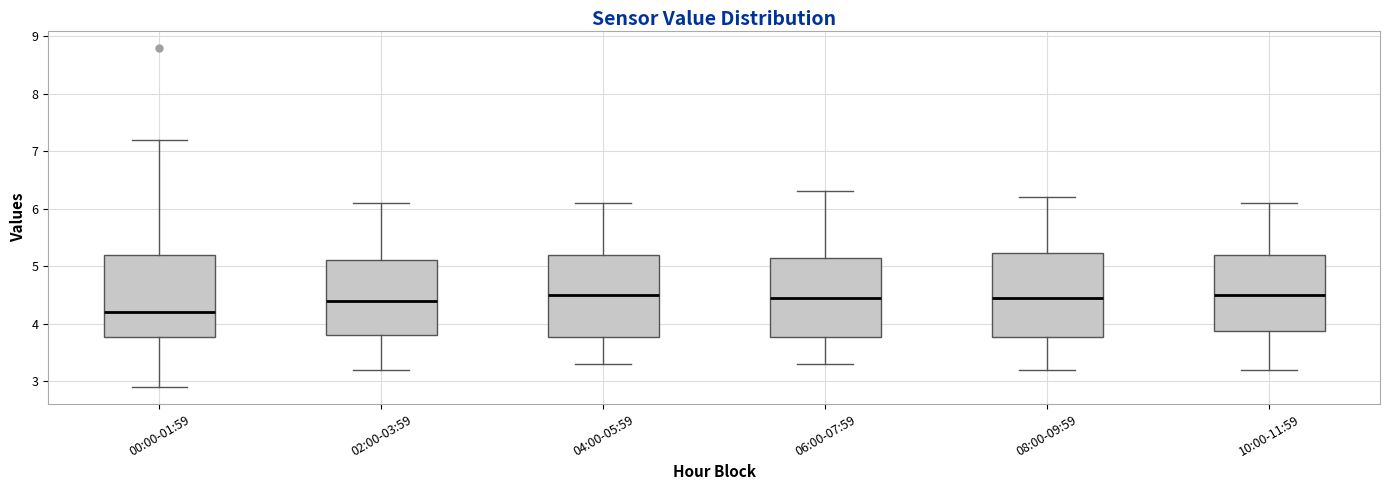

Reading left to right, read every box against the y-axis: the position of its median line, the range the box covers, and the ends of its whiskers. The values are not printed on the chart, so give them approximately, as read against the axis.

00:00-01:59: median 4.2, box 3.8 to 5.2, whiskers 2.9 to 7.2
02:00-03:59: median 4.4, box 3.8 to 5.1, whiskers 3.2 to 6.1
04:00-05:59: median 4.5, box 3.8 to 5.2, whiskers 3.3 to 6.1
06:00-07:59: median 4.5, box 3.8 to 5.2, whiskers 3.3 to 6.3
08:00-09:59: median 4.5, box 3.8 to 5.2, whiskers 3.2 to 6.2
10:00-11:59: median 4.5, box 3.9 to 5.2, whiskers 3.2 to 6.1